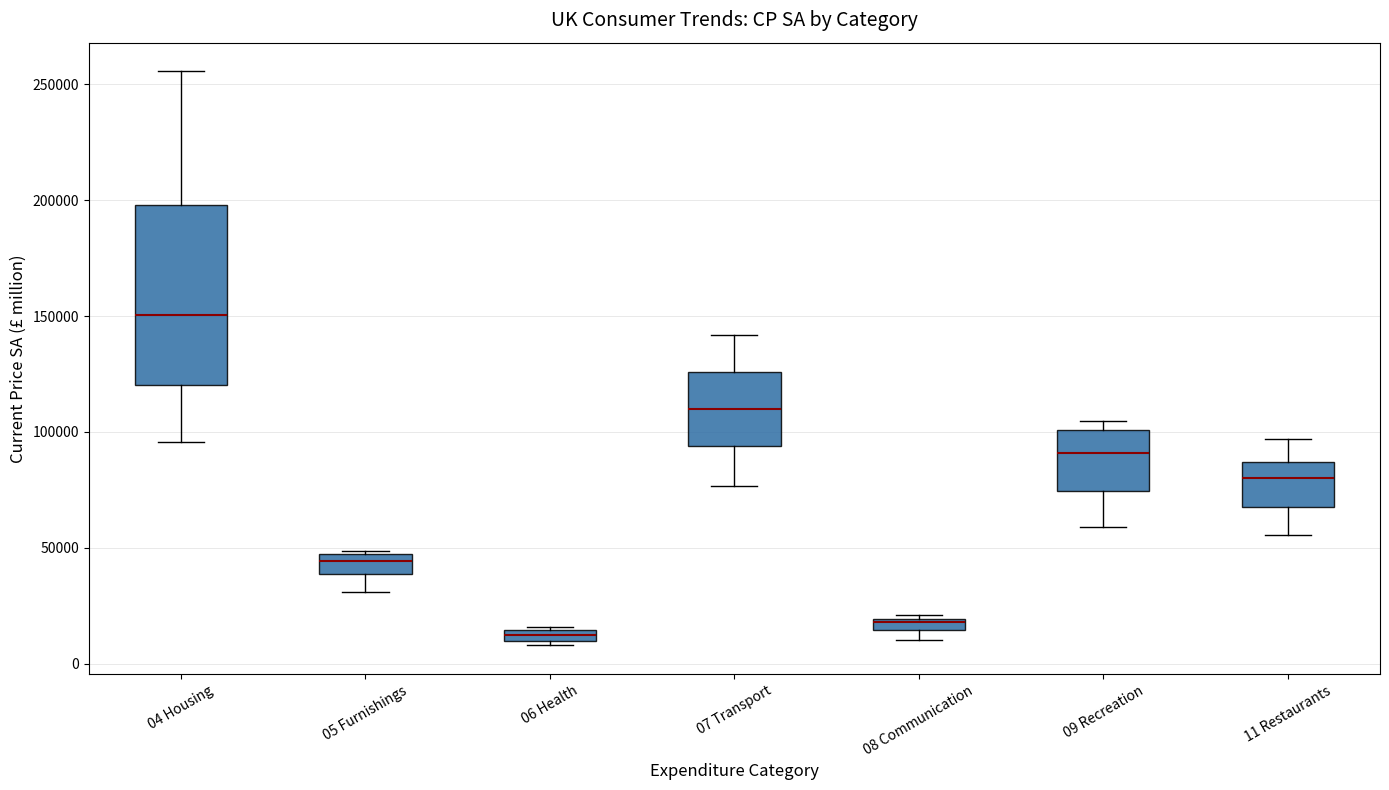

Which box has the highest median line?

04 Housing